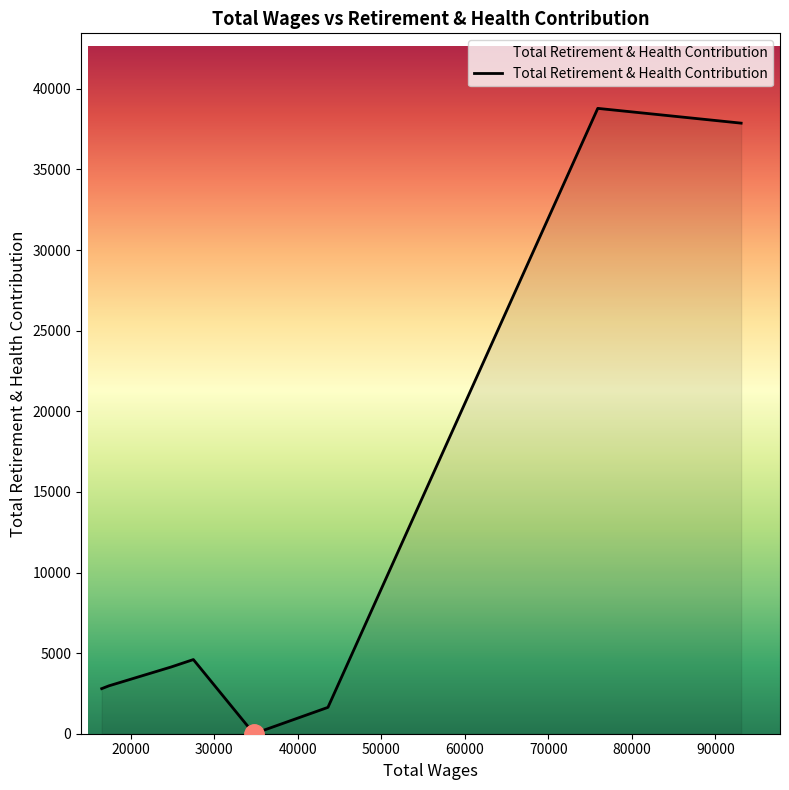

What is the greatest value displayed?

38791